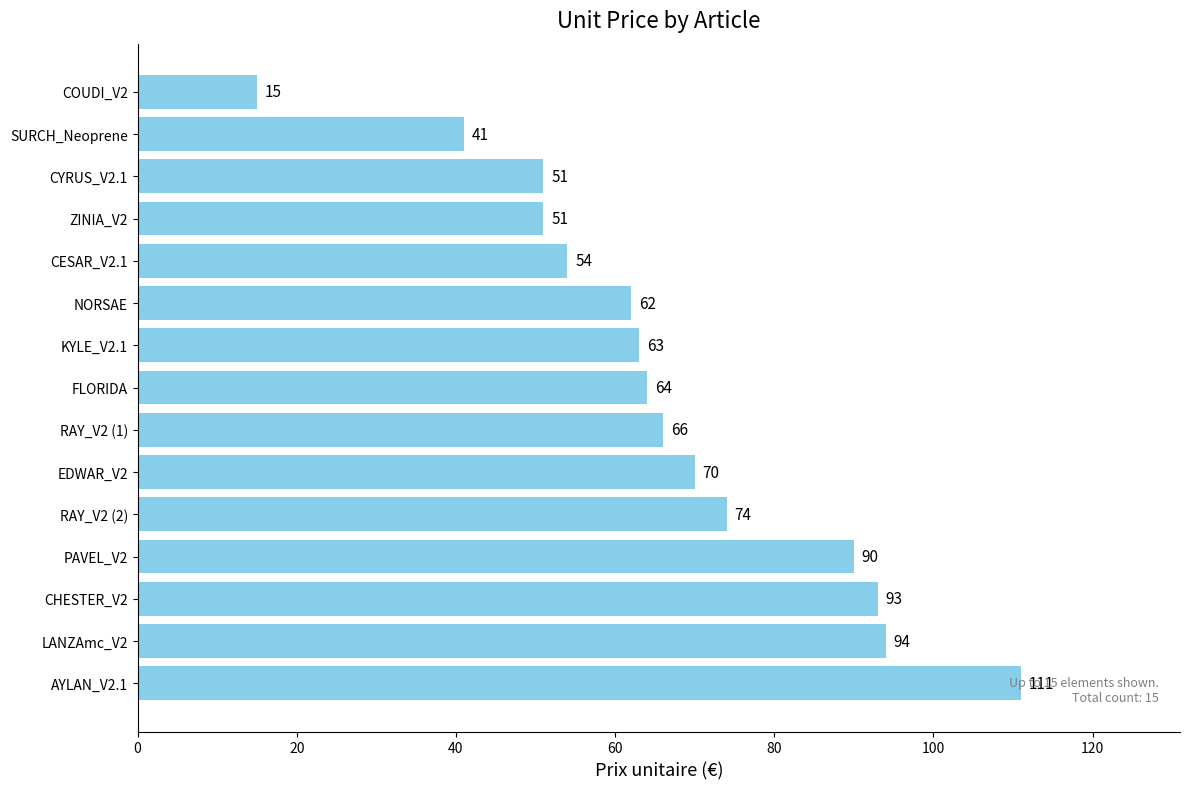

What is the ratio of the value at RAY_V2 (1) to the value at CHESTER_V2?

0.7